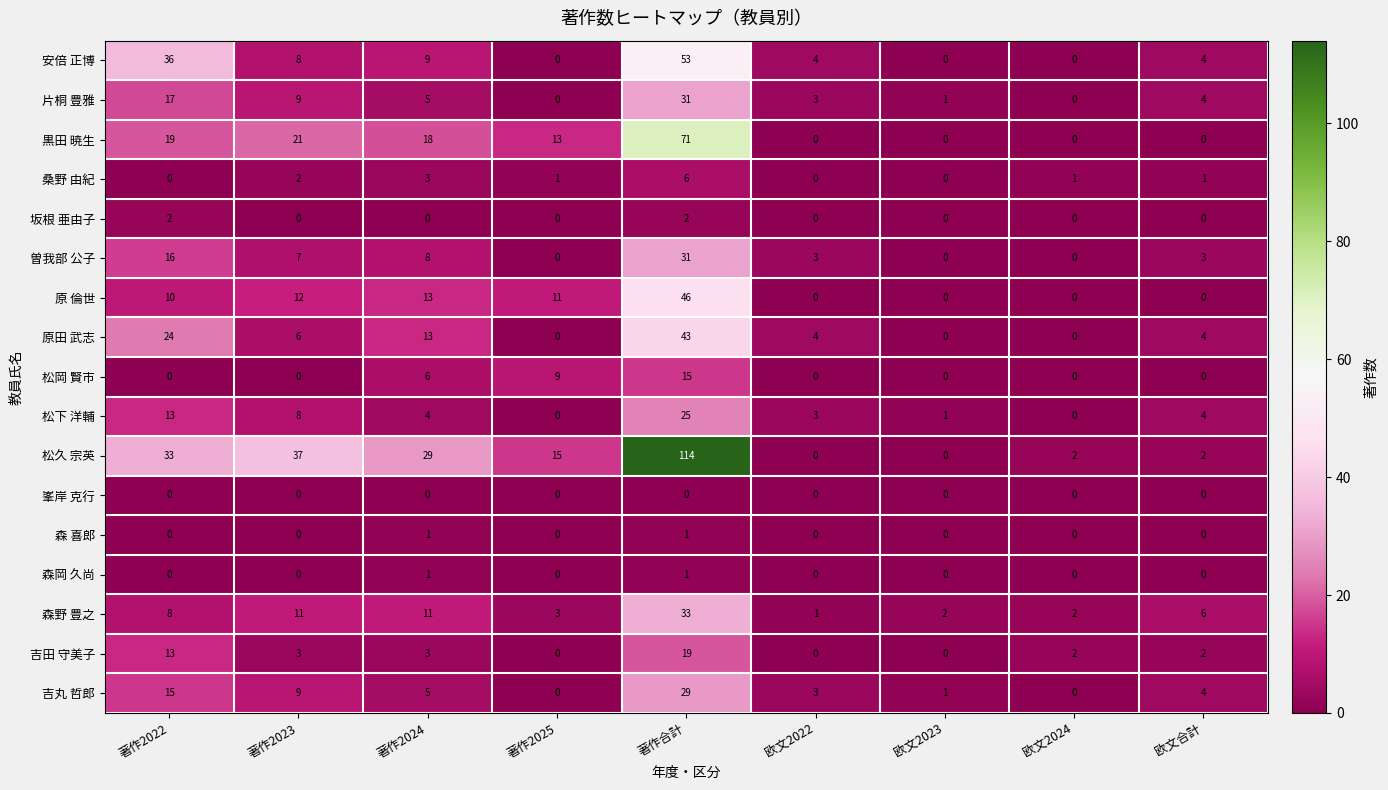

At which label is 原 倫世 closest to 23?

著作2024